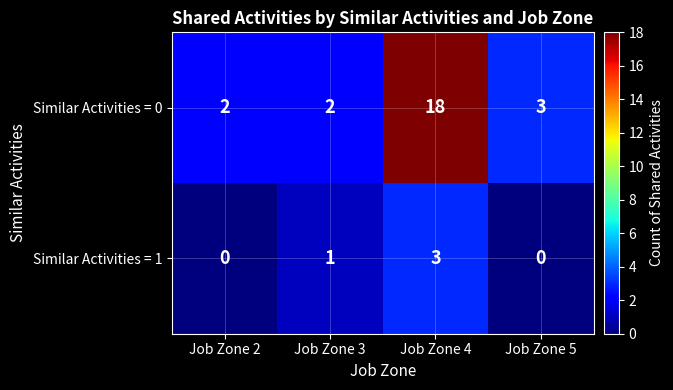

What is the total value across all series at Job Zone 5?

3